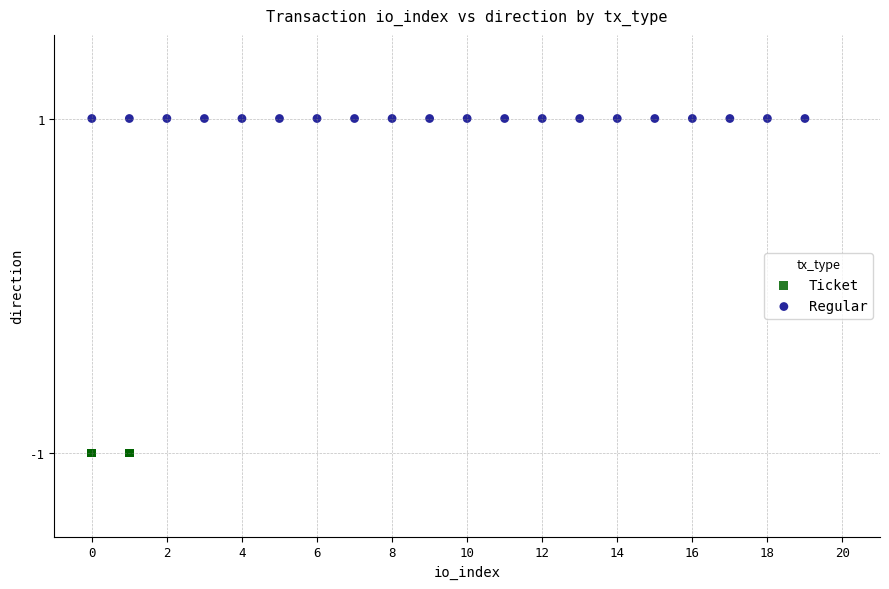

Which series reaches the maximum Y coordinate?

Regular